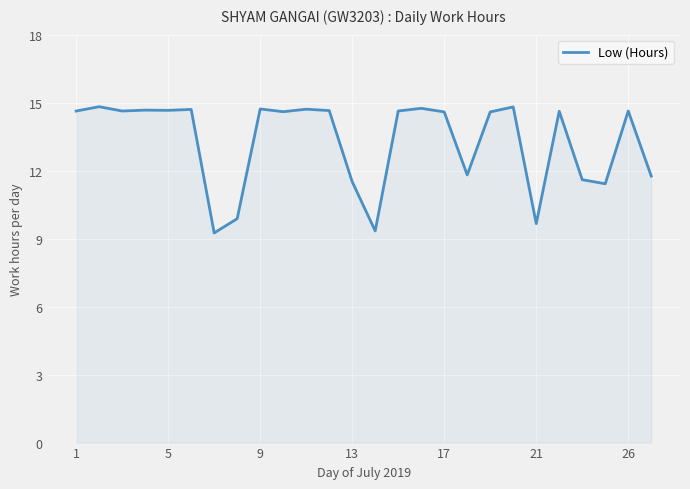

What is the greatest value displayed?

14.8